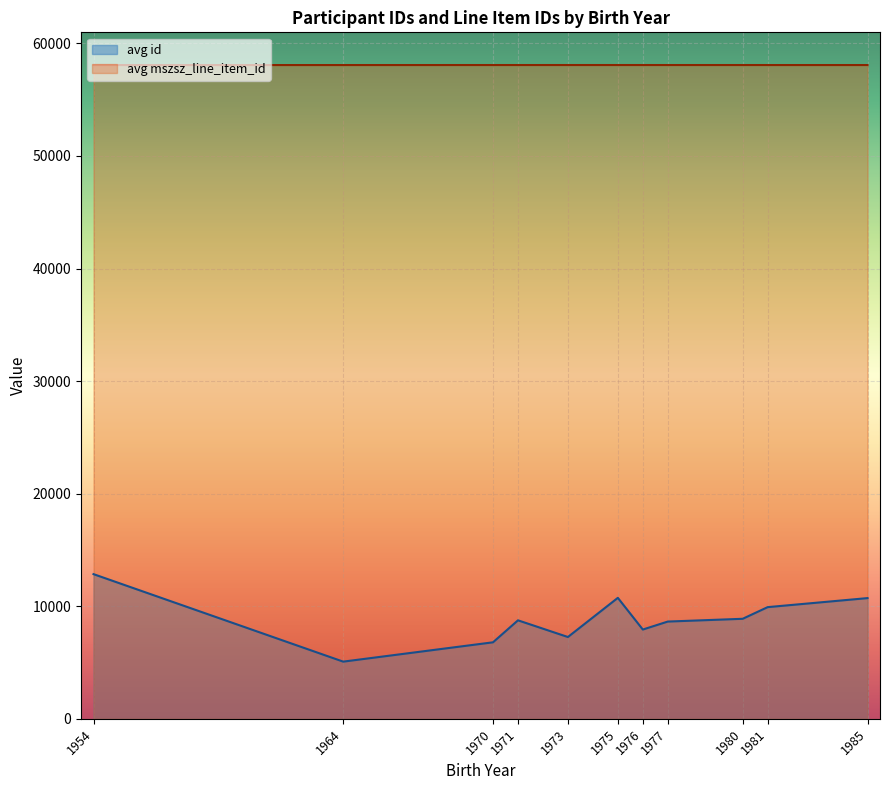

True or false: avg_id and avg_mszsz intersect in this chart.

False